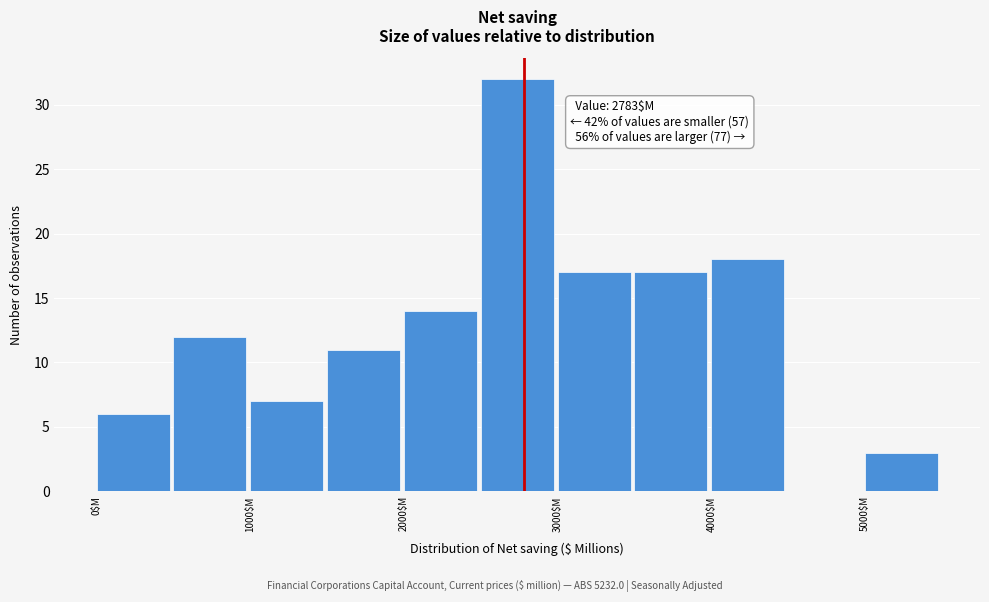

Which range on the x-axis has the tallest bar?

2500 to 3000